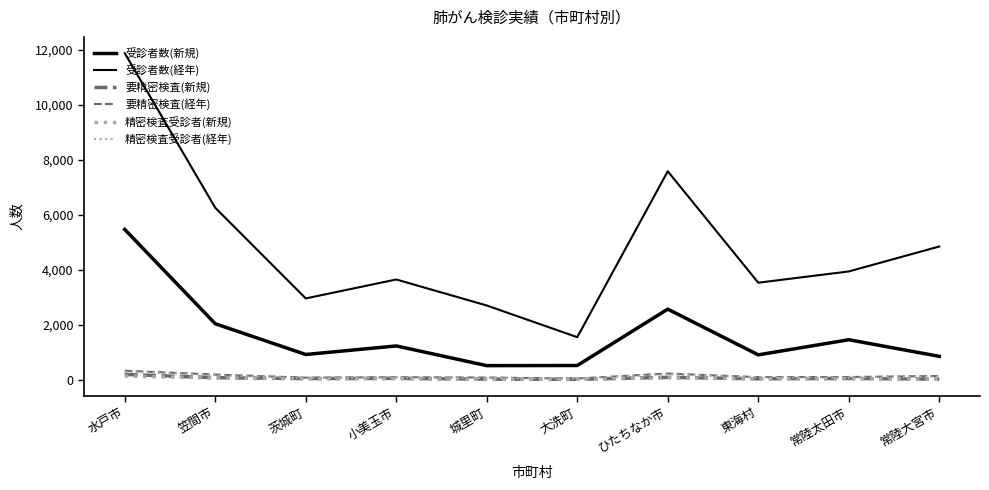

Does the chart display data point markers on the line(s)?

No